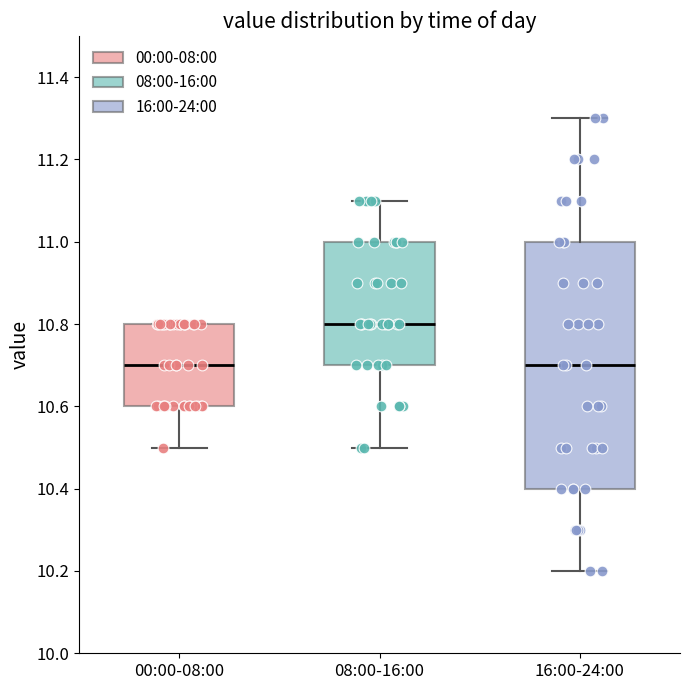

Reading left to right, read every box against the y-axis: the position of its median line, the range the box covers, and the ends of its whiskers. The values are not printed on the chart, so give them approximately, as read against the axis.

00:00-08:00: median 10.7, box 10.6 to 10.8, whiskers 10.5 to 10.8
08:00-16:00: median 10.8, box 10.7 to 11.0, whiskers 10.5 to 11.1
16:00-24:00: median 10.7, box 10.4 to 11.0, whiskers 10.2 to 11.3